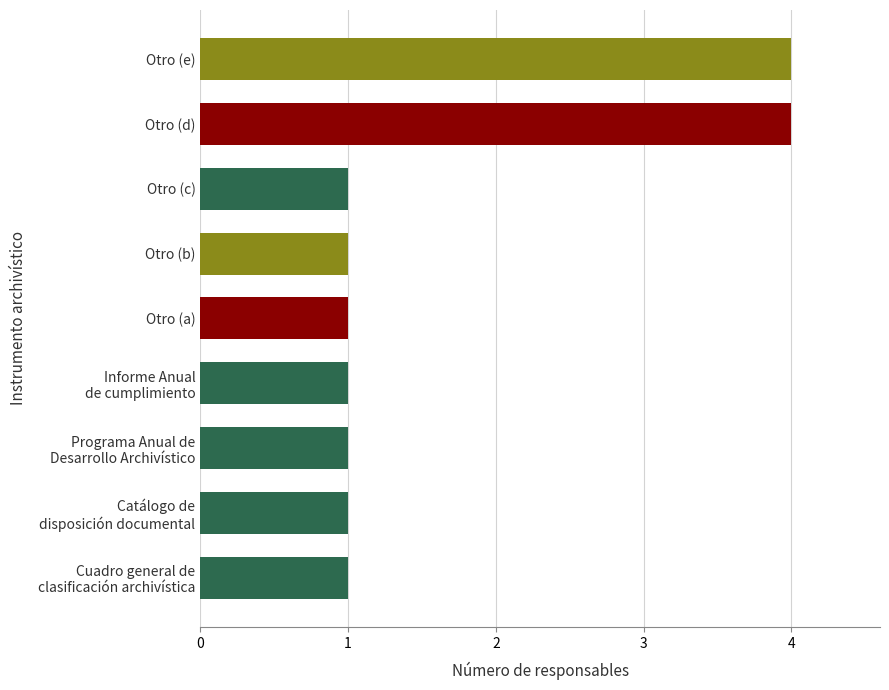

What is the difference between the maximum and second lowest values?

3